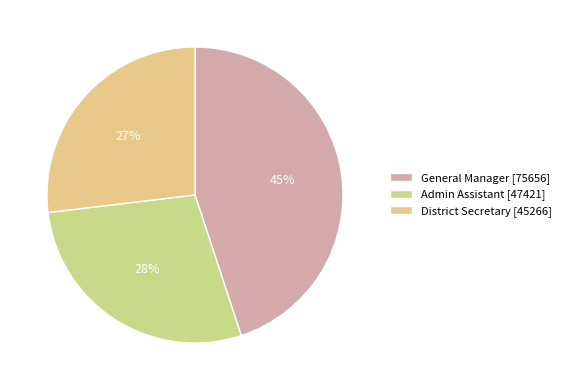

What is the ratio of the value at District Secretary to the value at Admin Assistant?

1.0